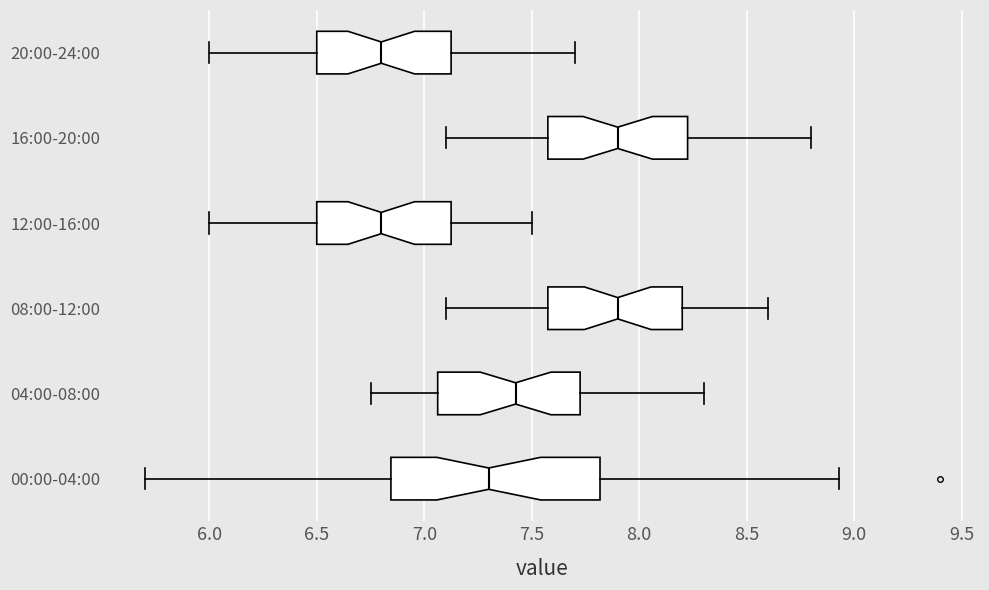

Reading bottom to top, read every box against the x-axis: the position of its median line, the range the box covers, and the ends of its whiskers. The values are not printed on the chart, so give them approximately, as read against the axis.

00:00-04:00: median 7.30, box 6.85 to 7.80, whiskers 5.70 to 8.95
04:00-08:00: median 7.45, box 7.05 to 7.75, whiskers 6.75 to 8.30
08:00-12:00: median 7.90, box 7.60 to 8.20, whiskers 7.10 to 8.60
12:00-16:00: median 6.80, box 6.50 to 7.15, whiskers 6.00 to 7.50
16:00-20:00: median 7.90, box 7.60 to 8.25, whiskers 7.10 to 8.80
20:00-24:00: median 6.80, box 6.50 to 7.15, whiskers 6.00 to 7.70